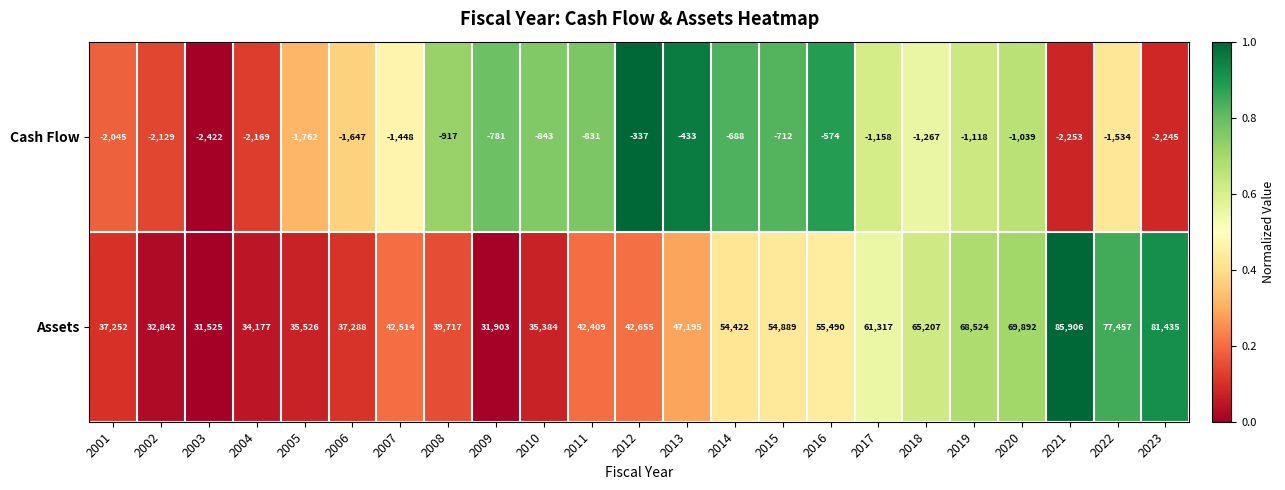

Is it true that Cash Flow equals -2176 at 2022?

False